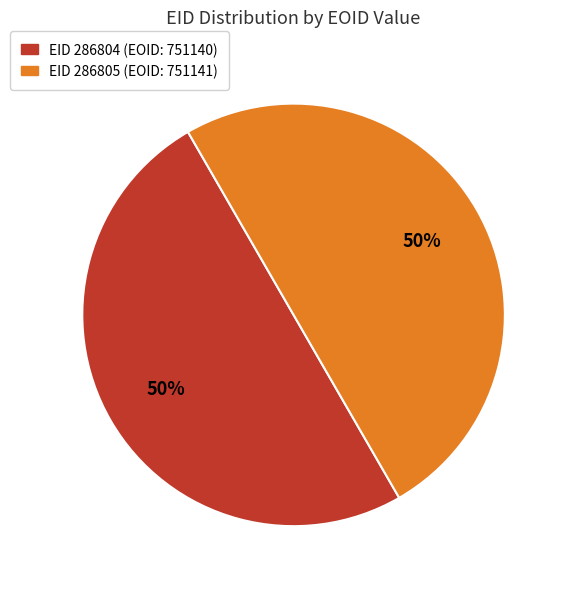

To the nearest percent, what is the average slice percentage?

50%